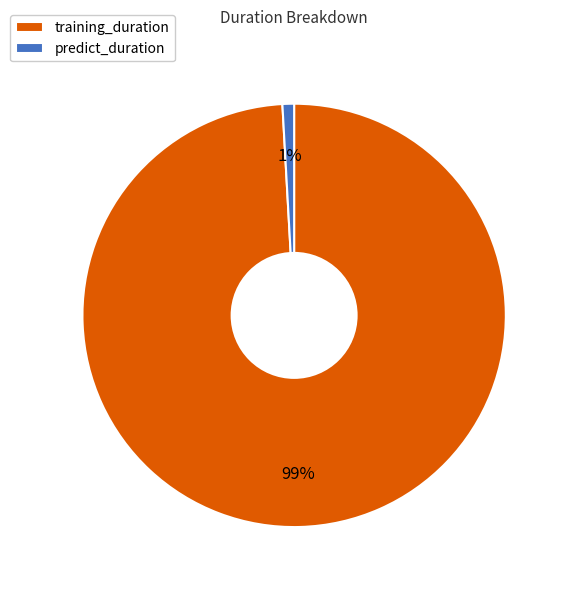

How many segments does this pie chart have?

2